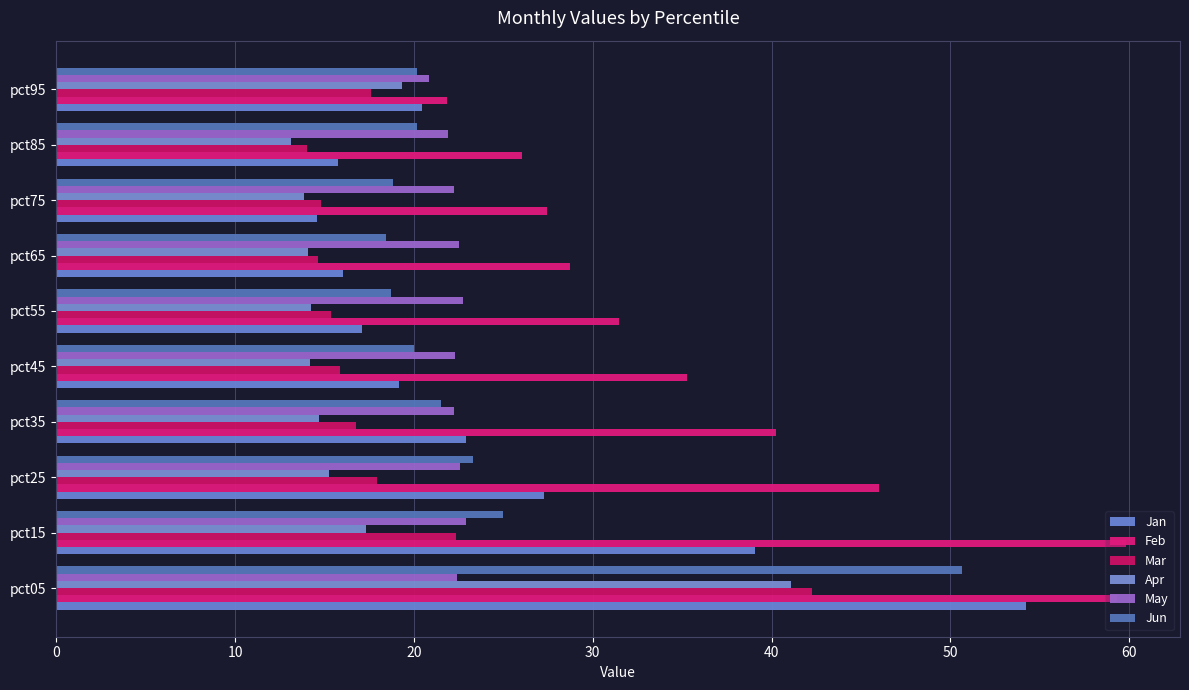

What is the difference between the maximum and second lowest values in the Mar series?

27.6